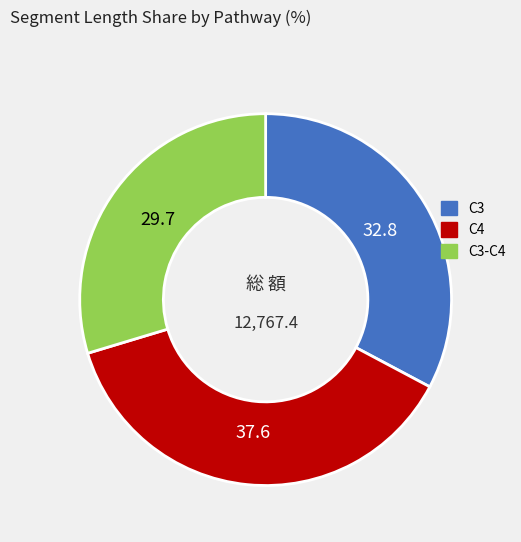

Is there a majority slice in this chart?

No